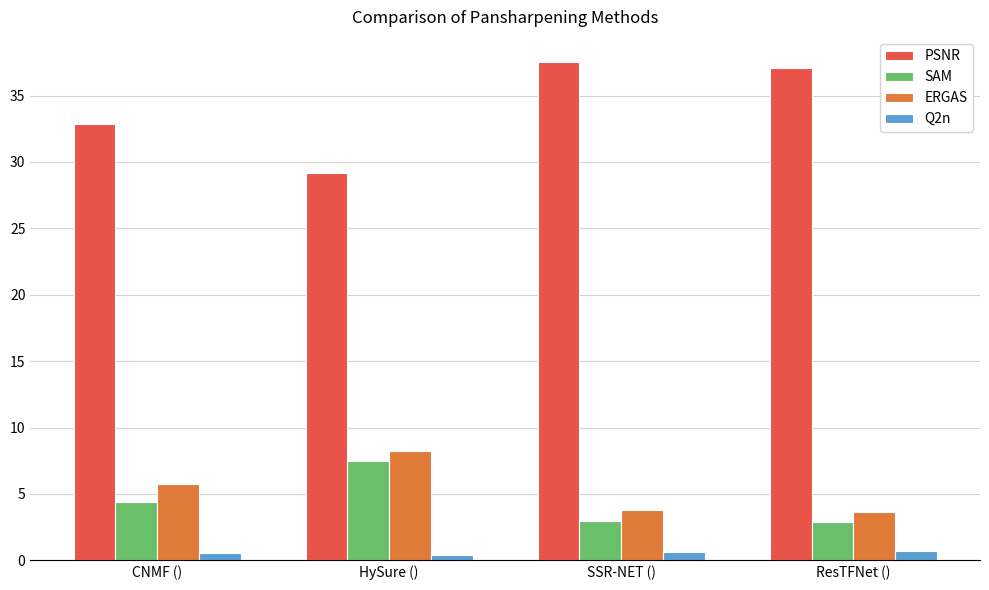

Which series has the widest spread of values?

PSNR